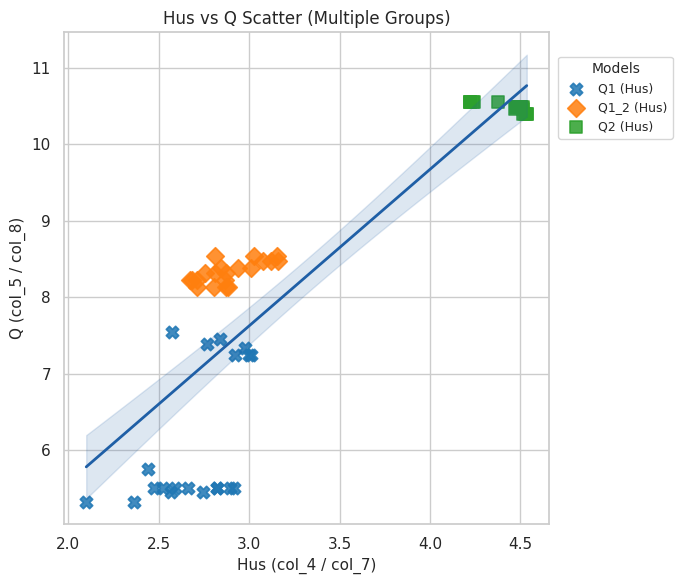

Which series contains the highest Y value?

Q2 (Hus)